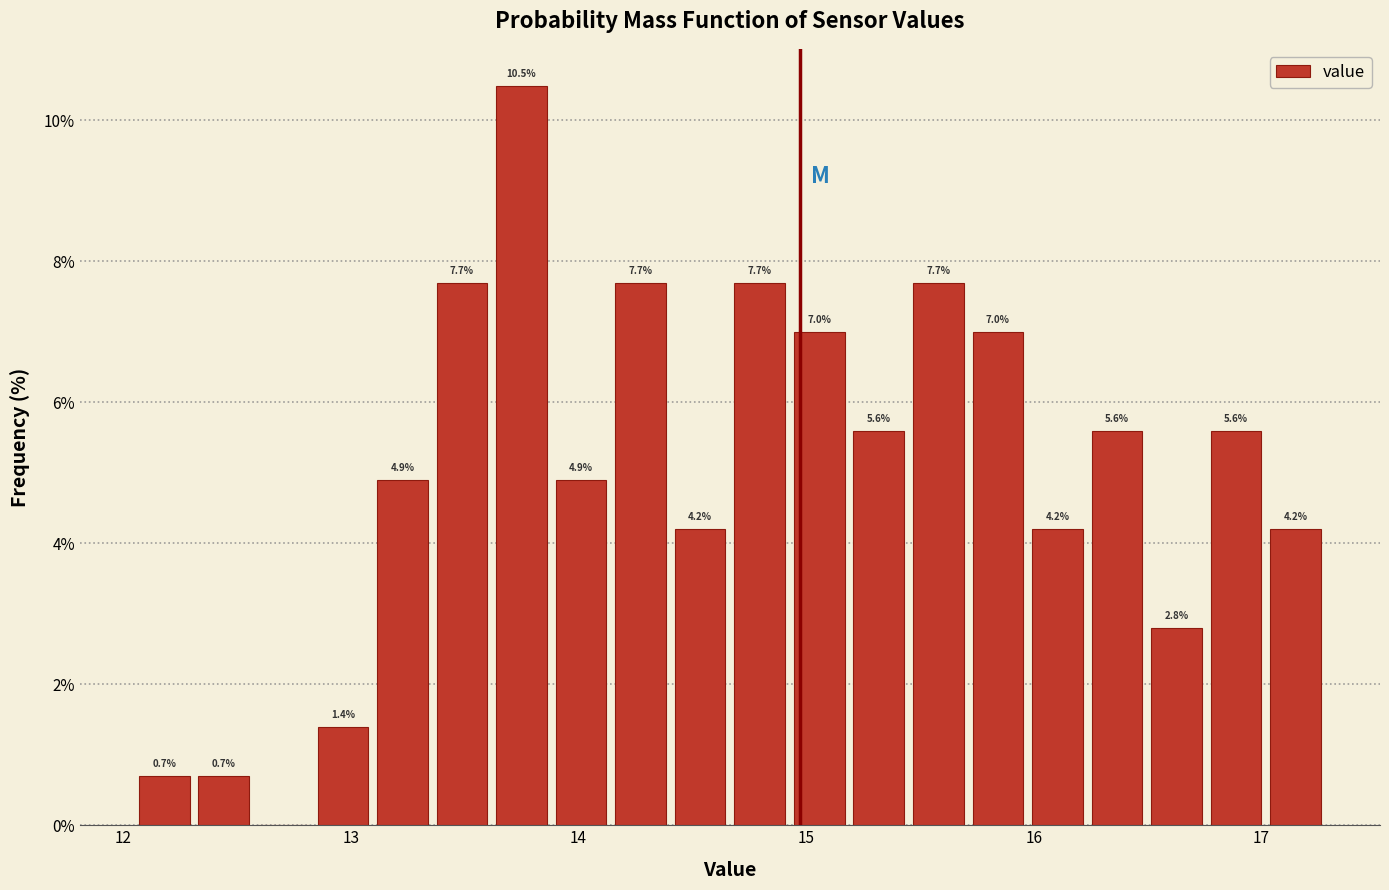

Around what value on the x-axis is the tallest bar? Give the approximate position of its centre, as read against the axis.

13.8